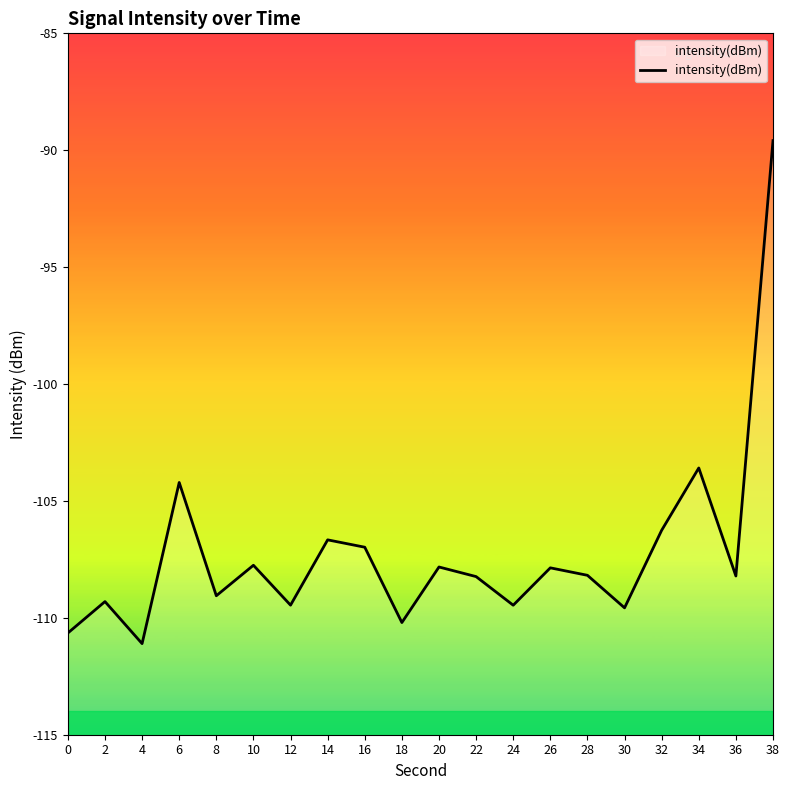

How many data points are above -108?

9